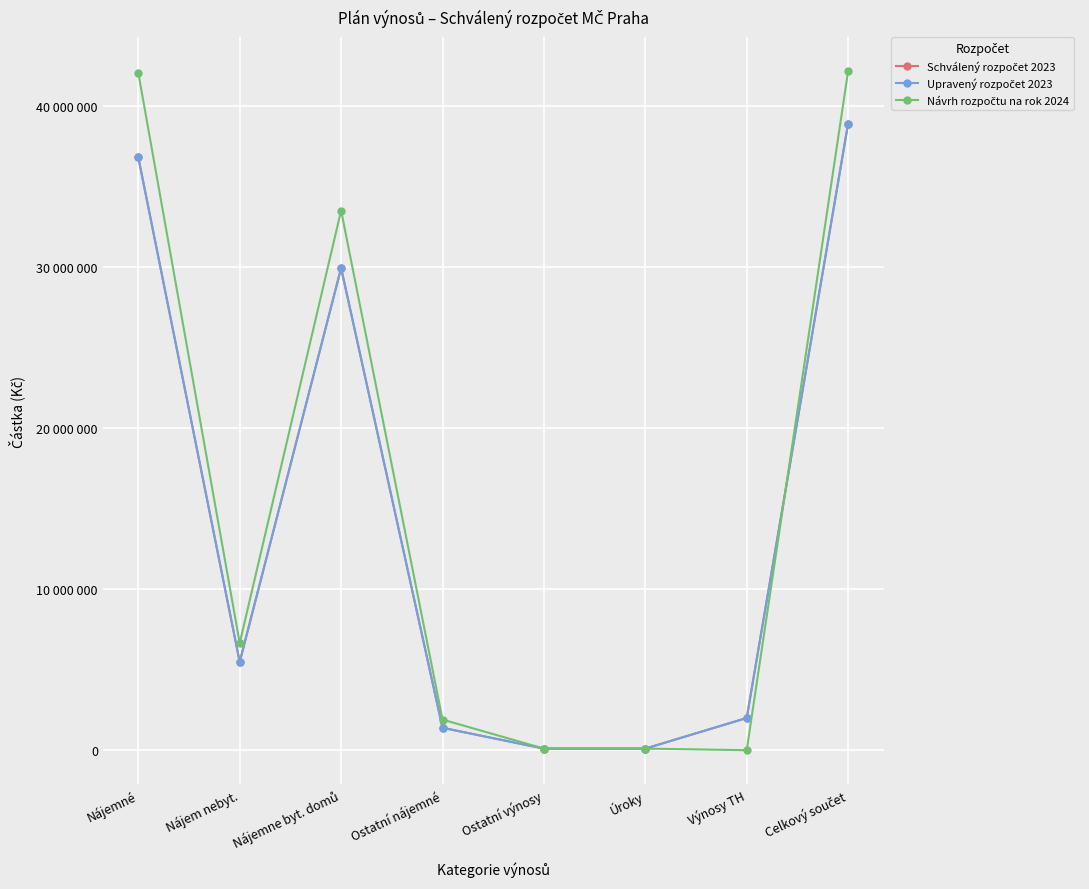

Where does the Návrh rozpočtu na rok 2024 series first go above 6650000?

Nájemné